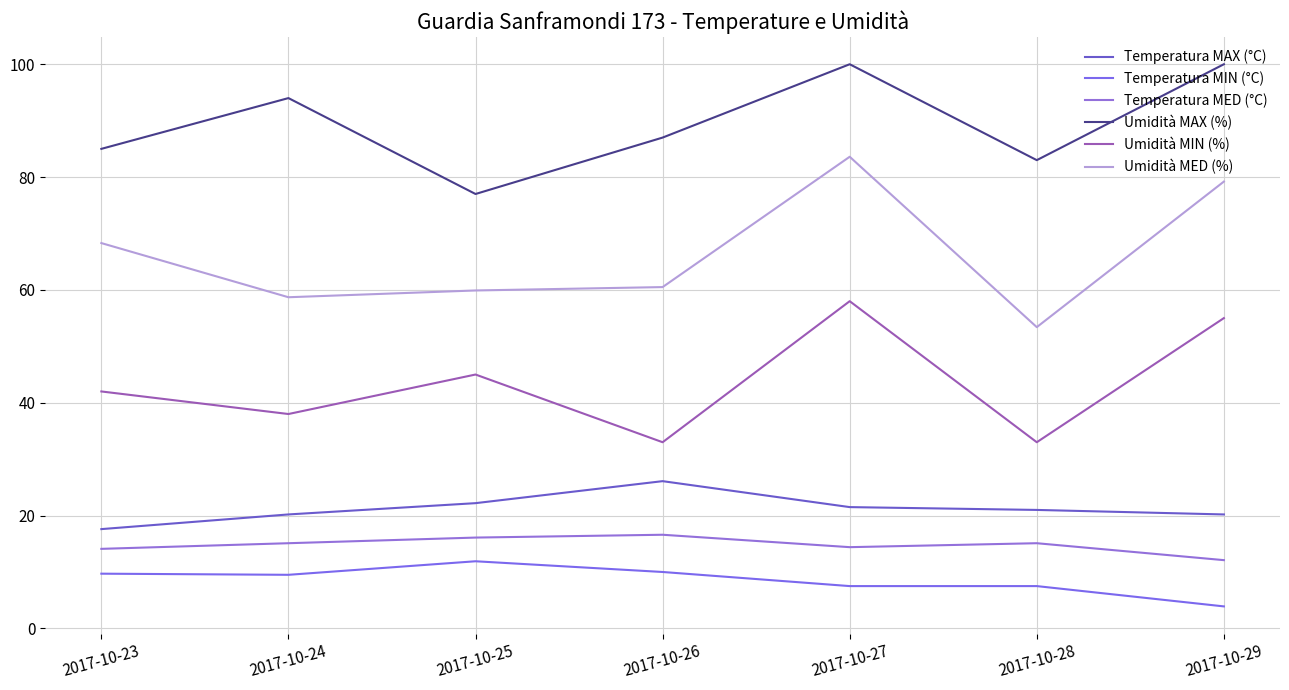

The Temperatura MIN (°C) series shows 11.1 at 2017-10-28. True or false?

False